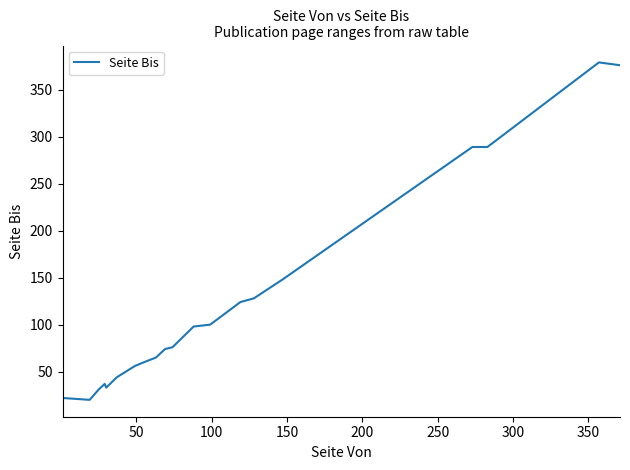

What is the difference between the maximum and minimum values?

359